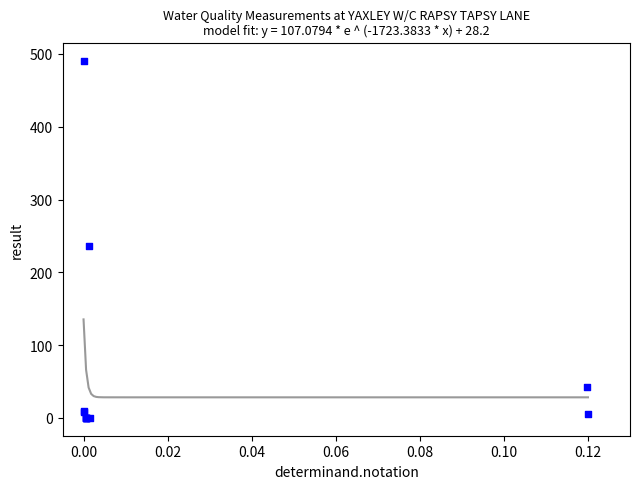

What Y value in the scatter plot is closest to 245?

236.0